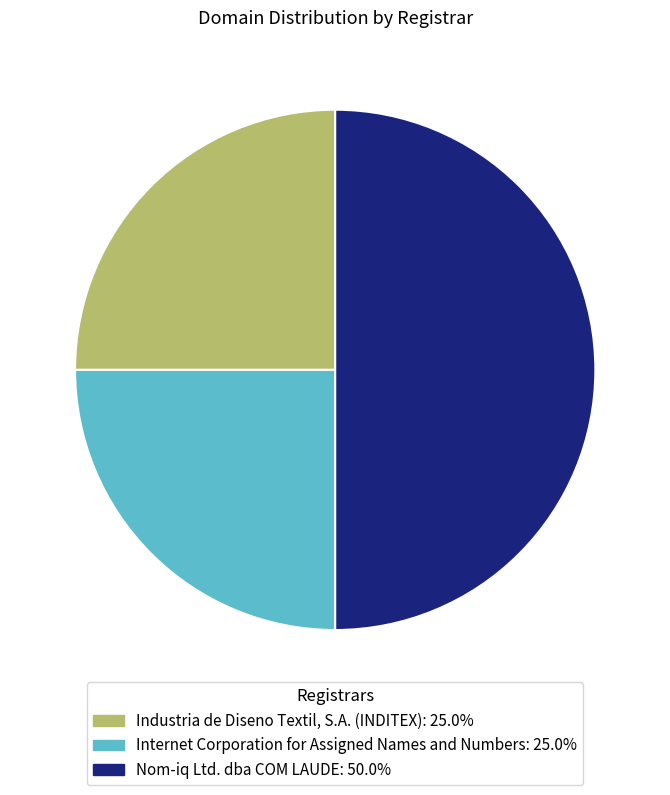

Which category has the biggest portion of the pie?

Nom-iq Ltd. dba COM LAUDE